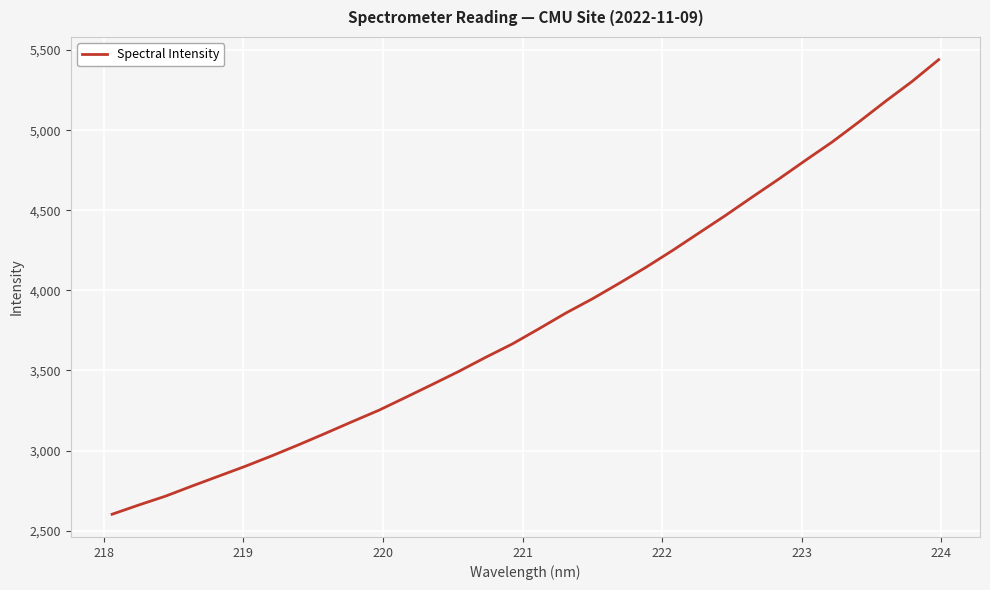

What is the smallest value displayed?

2602.1